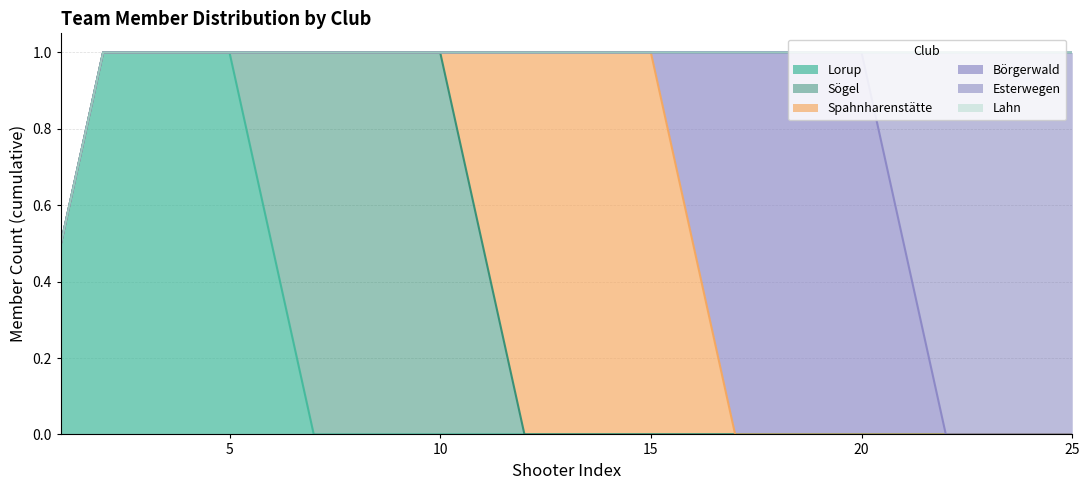

The Lahn series shows 0 at 15. True or false?

True